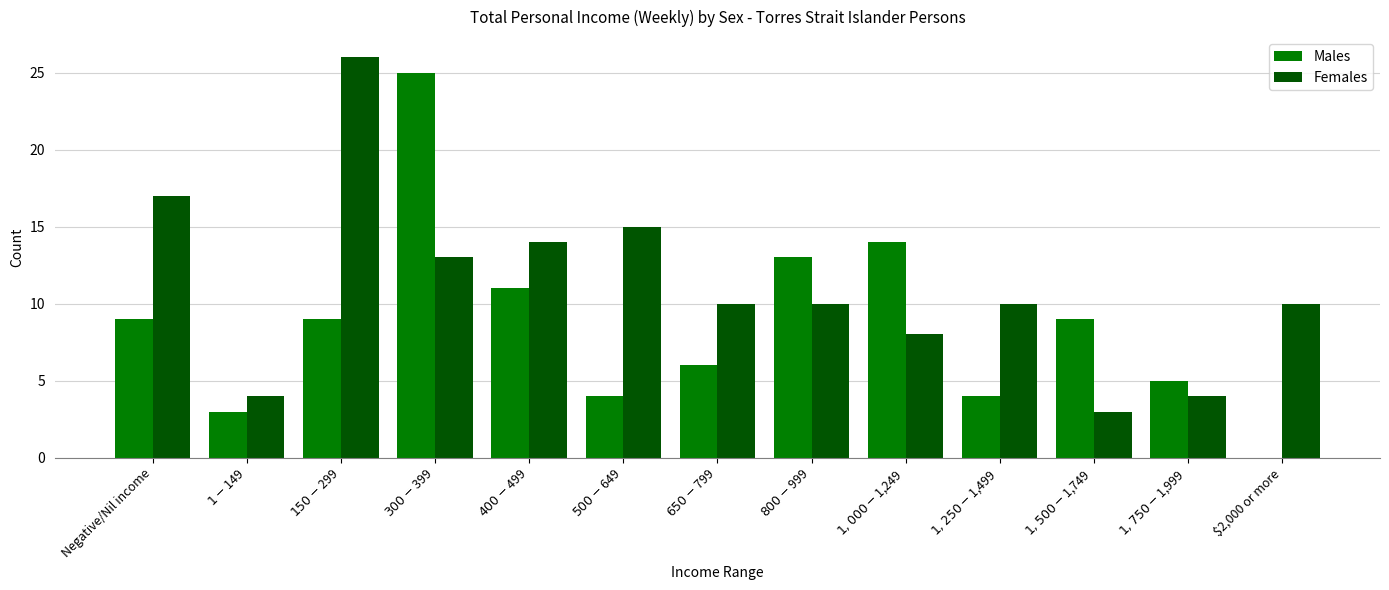

What is the spread (max minus min) of values at $500-$649?

11